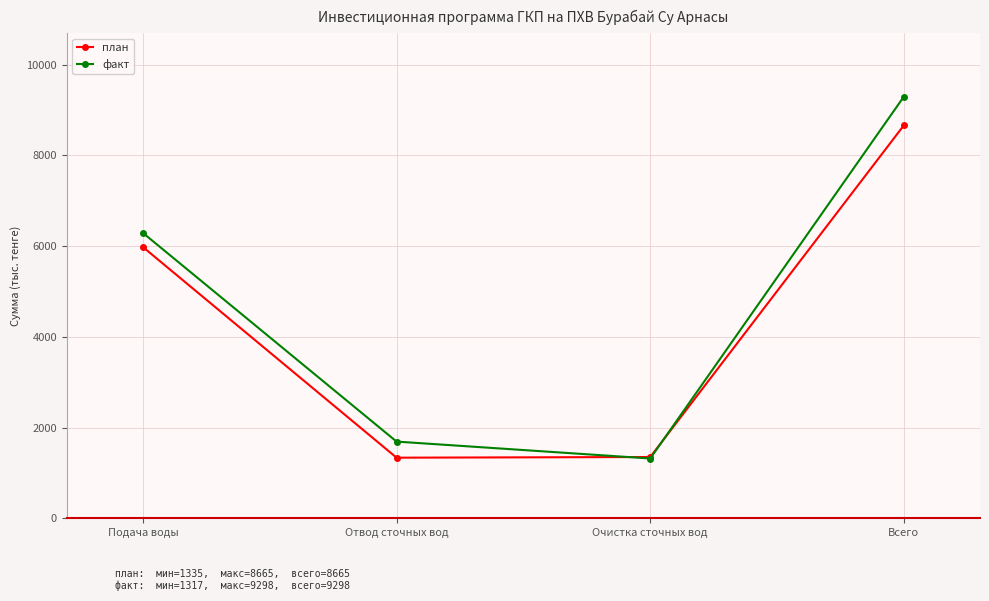

How many values in the факт series are below 6291?

2